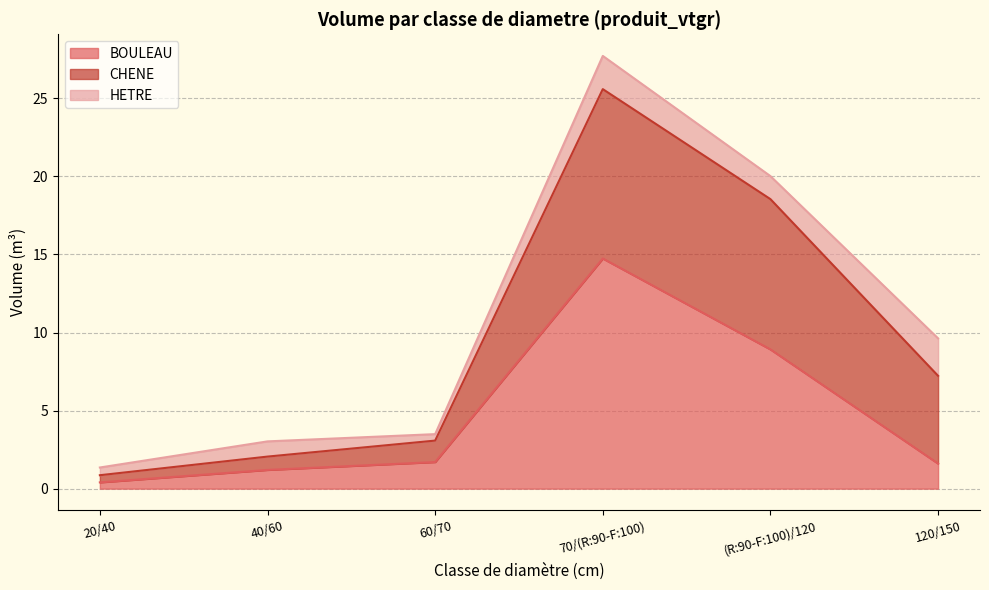

What is the difference between the maximum and second lowest values in the BOULEAU series?

13.5